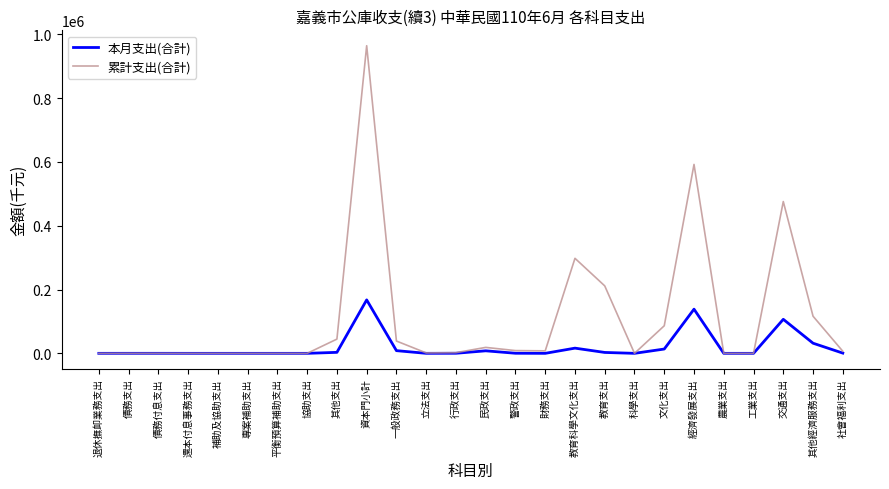

Count the number of data series in this chart.

2